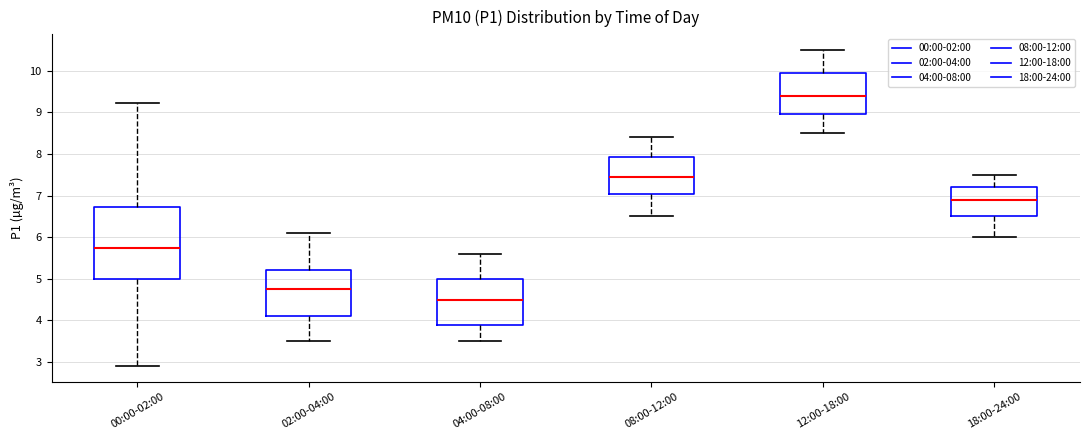

Which box is the tallest, from its lower edge to its upper edge?

00:00-02:00